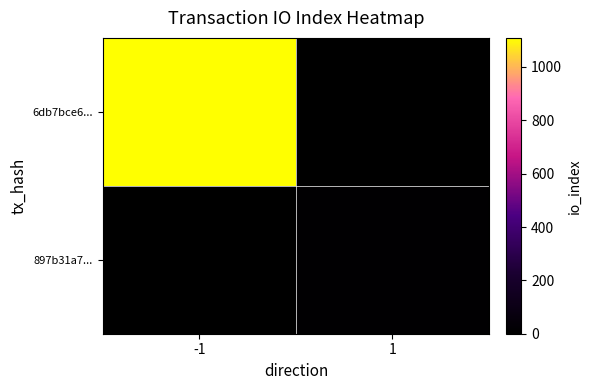

What is the total value across all series at -1?

1109